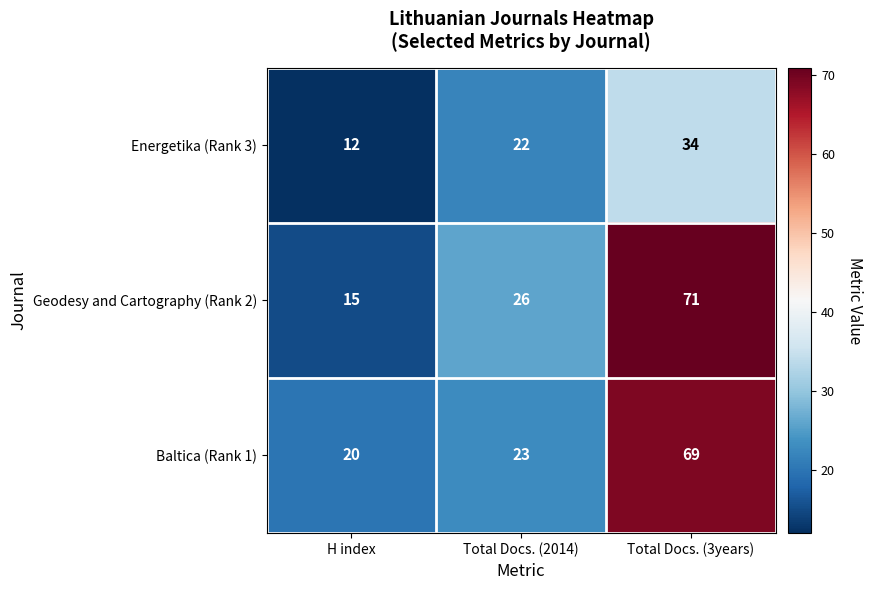

What is the total value across all series at Total Docs. (3years)?

174